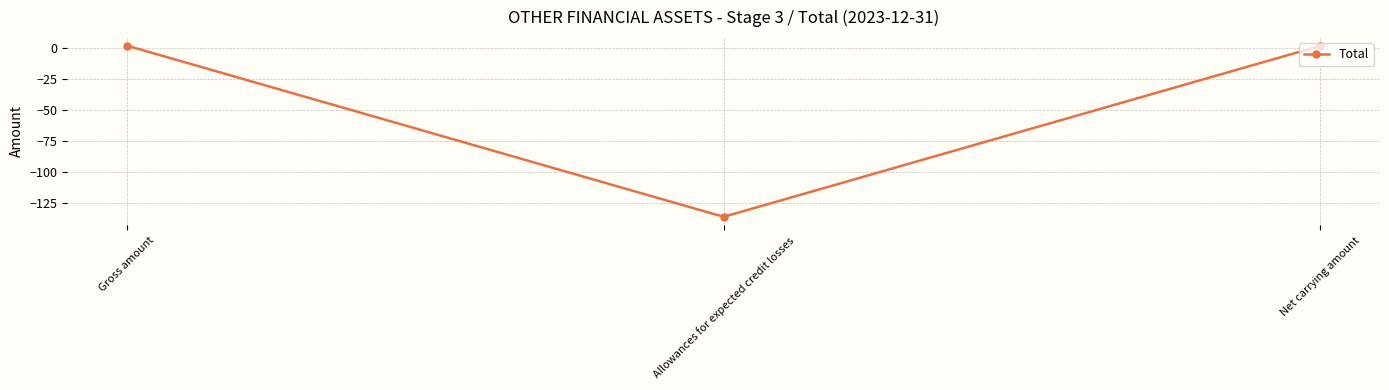

What is the difference between the second highest and minimum values?

137.5